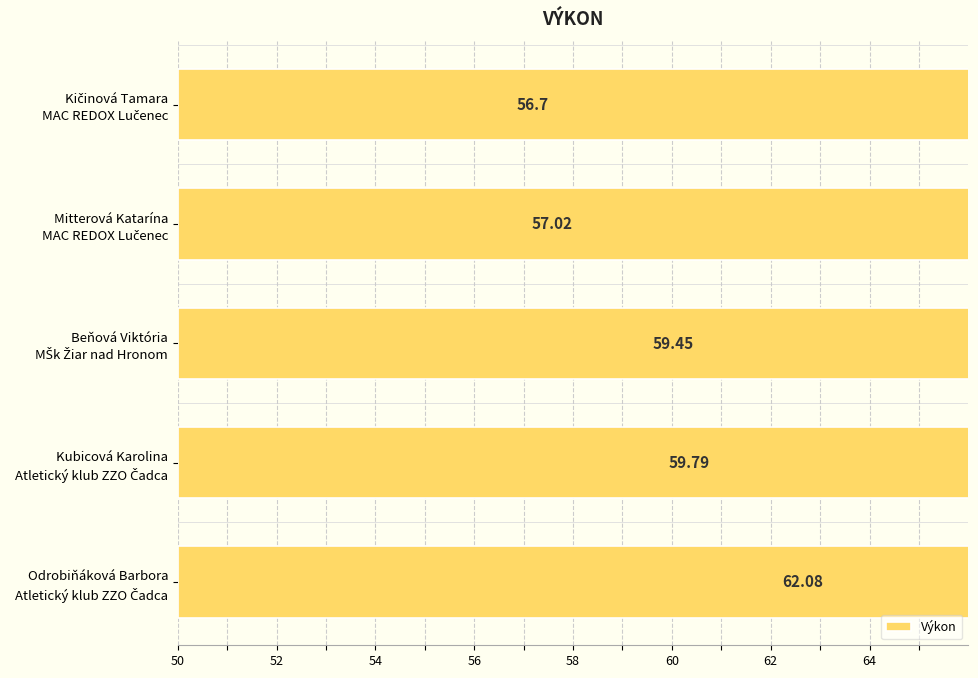

Are the bars horizontal?

Yes